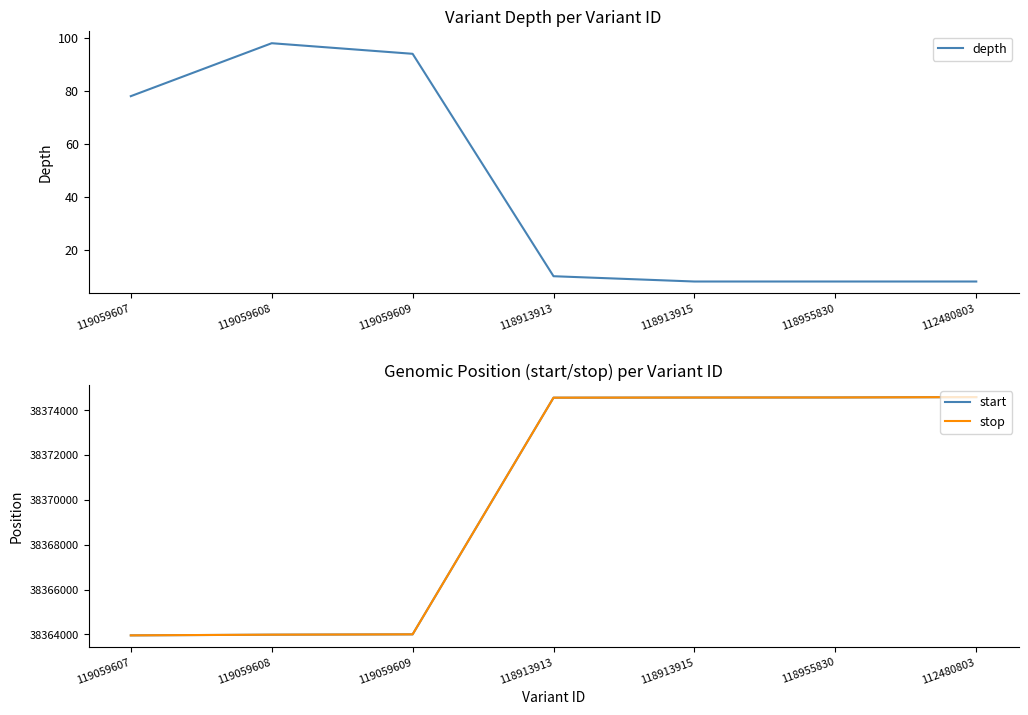

Is it true that depth equals 125 at 119059607?

False